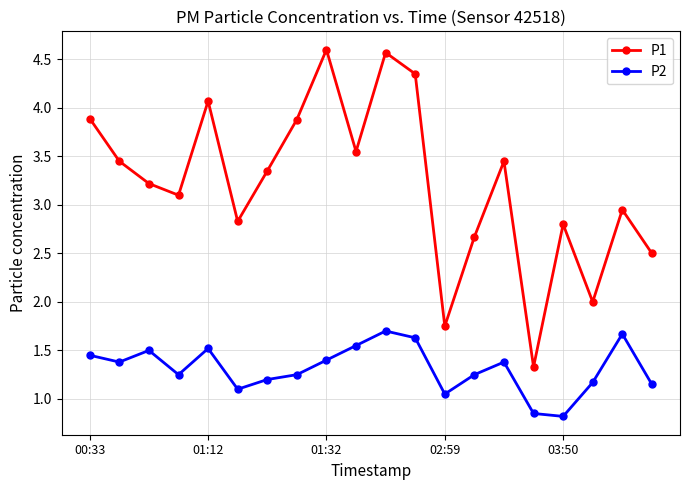

What is the average value of the P2 series?

1.3